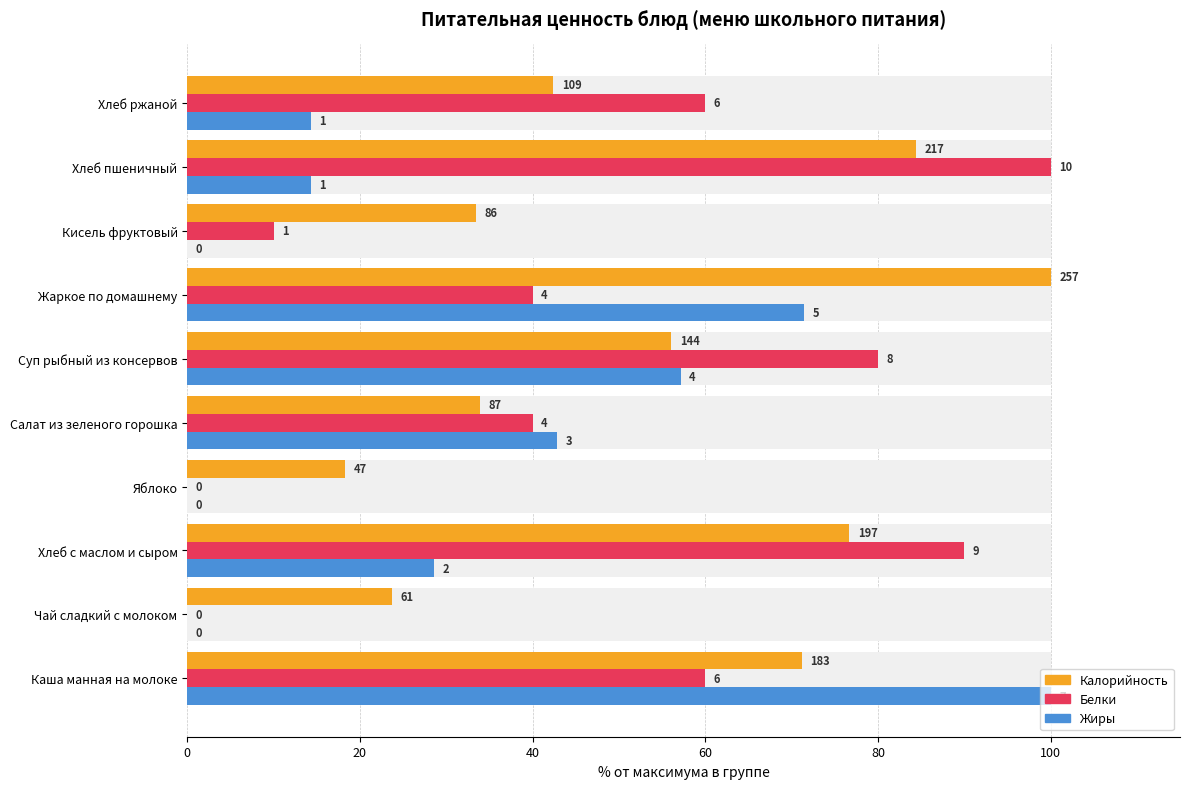

Is it true that Жиры equals 36.0 at 7?

False